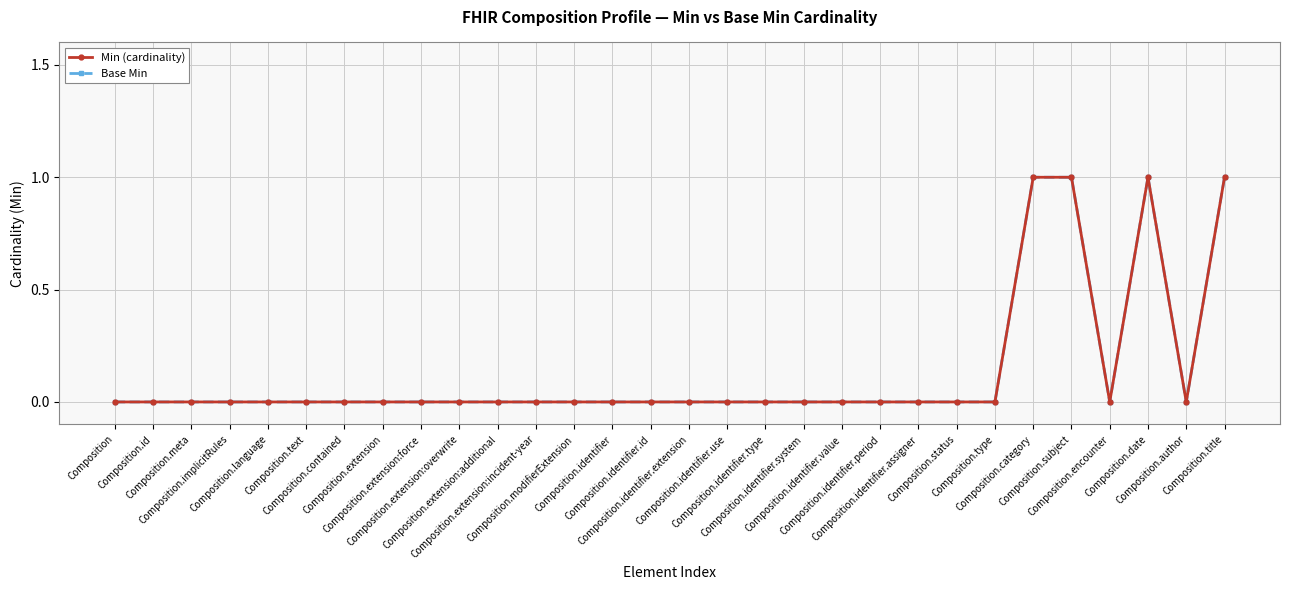

What is the sum of the Min (cardinality) values at Composition.title and Composition.author?

1